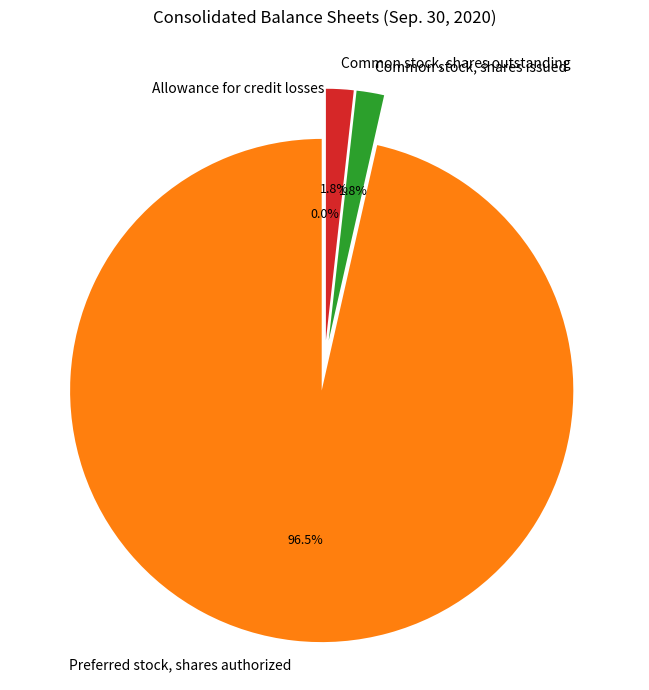

Is the sum of Common stock, shares outstanding and Common stock, shares issued greater than half?

No